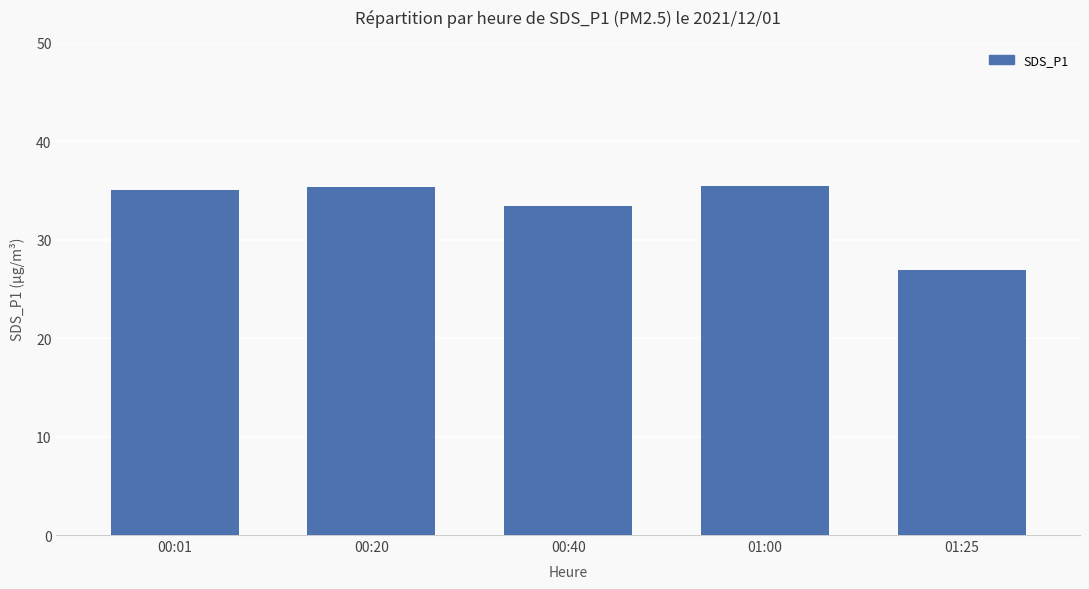

What is the difference between the values at 01:00 and 00:40?

2.1